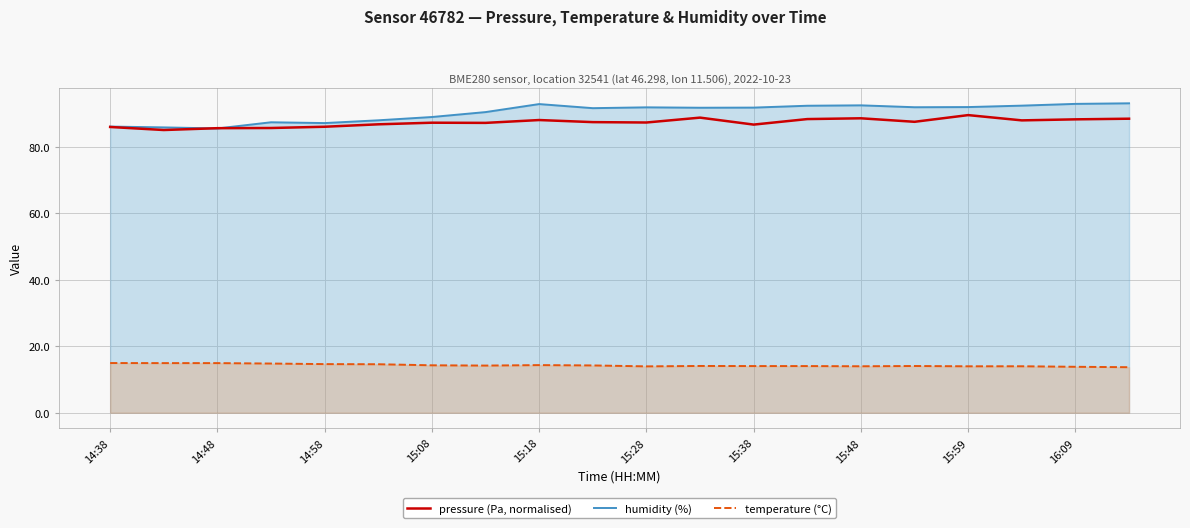

What is the average value of the temperature (°C) series?

14.3